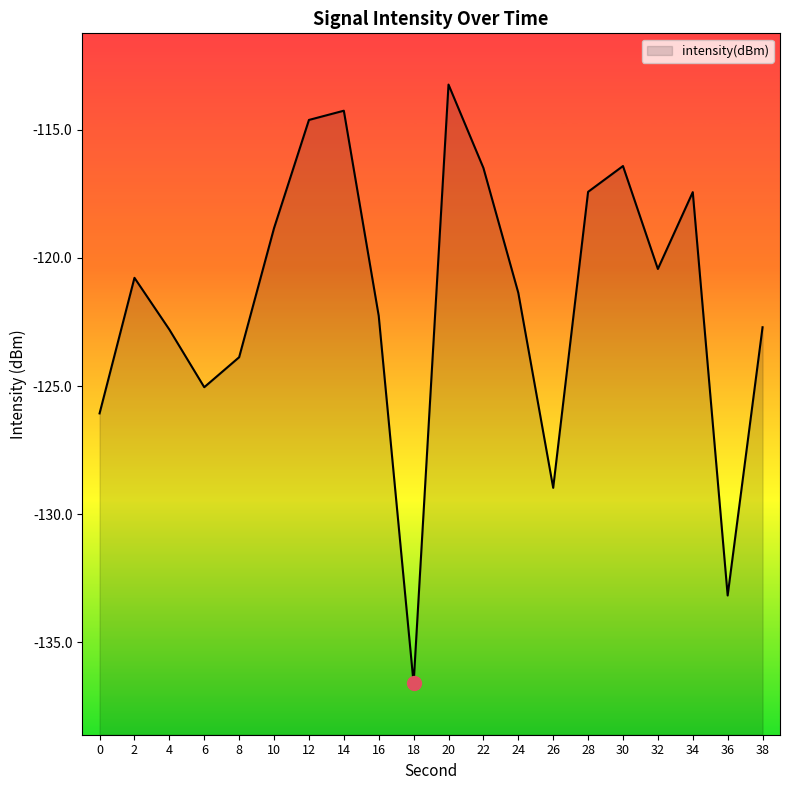

True or false: the data shows -60.4 at 32.

False